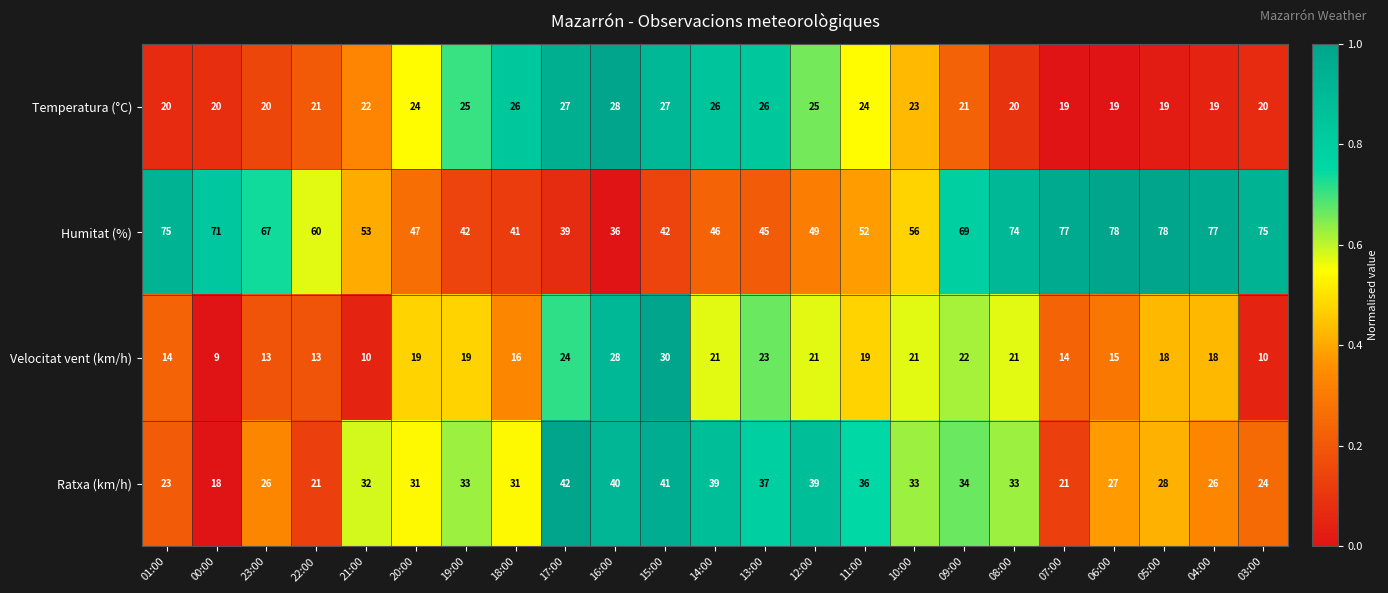

What is the spread (max minus min) of values at 21:00?

43